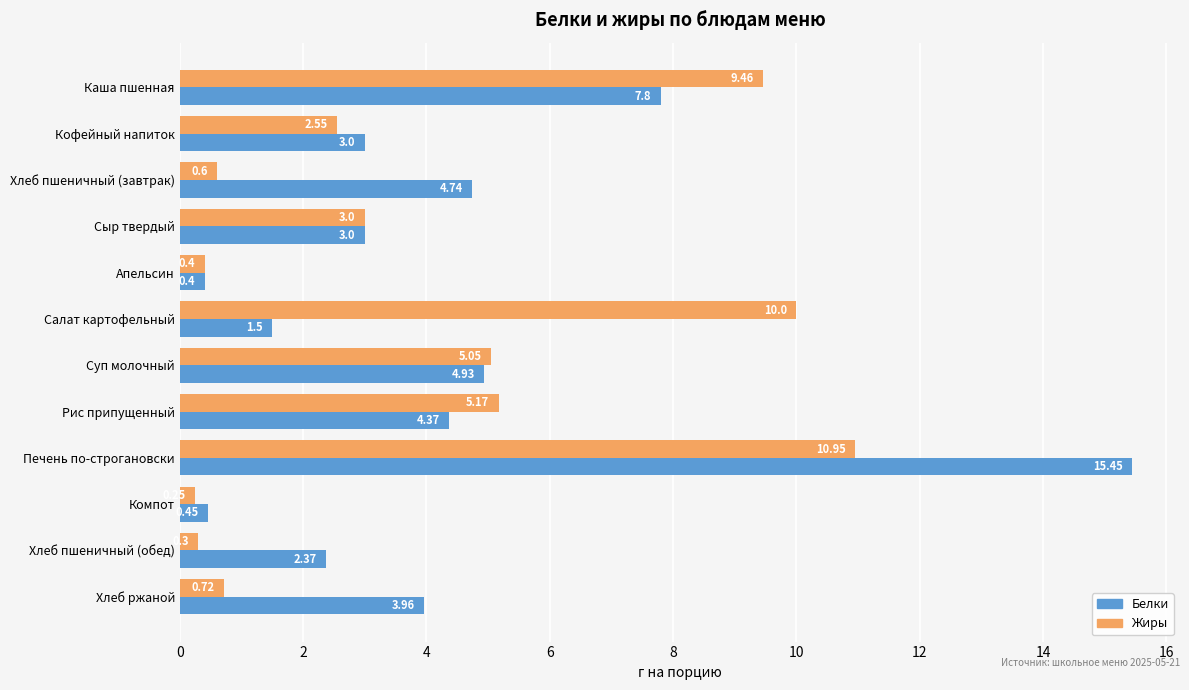

What are all the series names shown in the legend?

Белки, Жиры